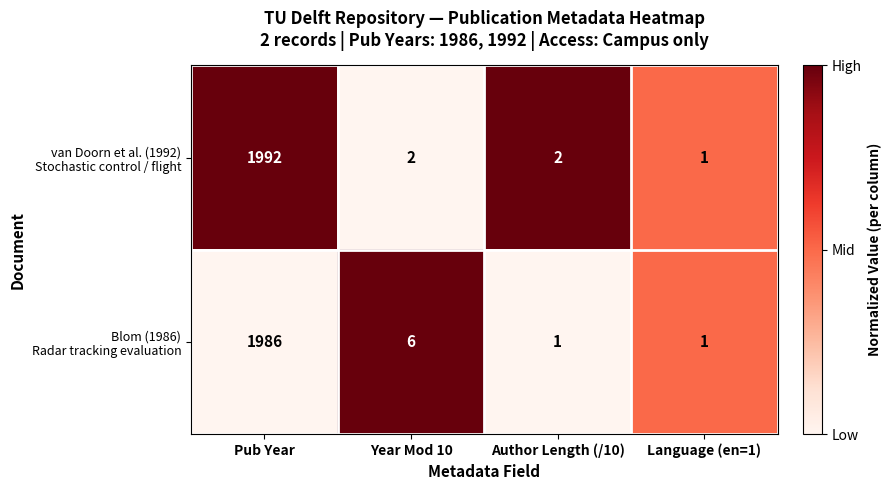

At which category does the chart reach its peak across all series?

Pub Year